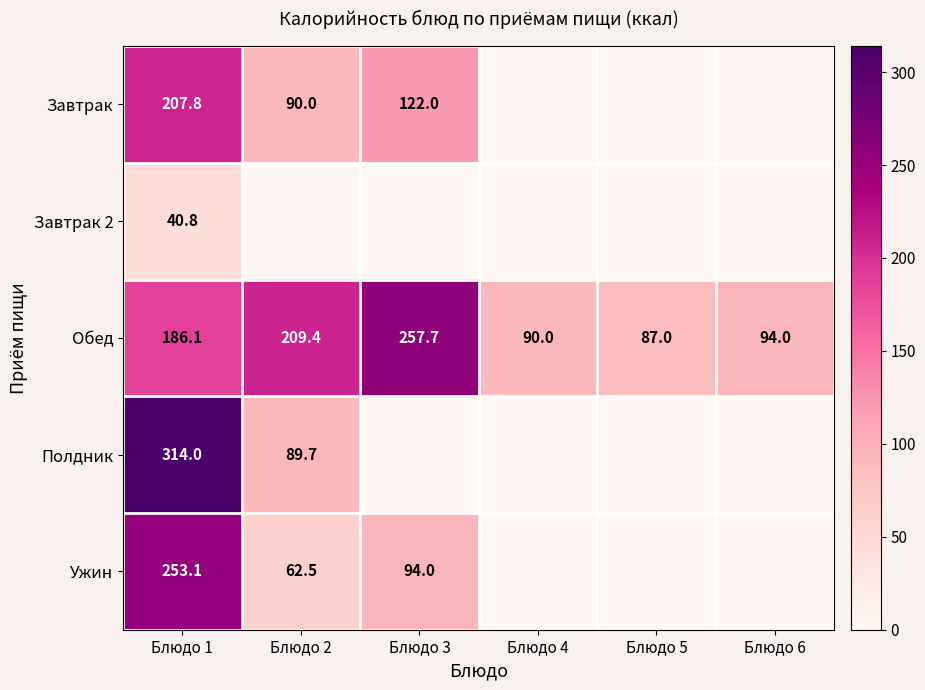

What is the spread (max minus min) of values at Блюдо 1?

273.2